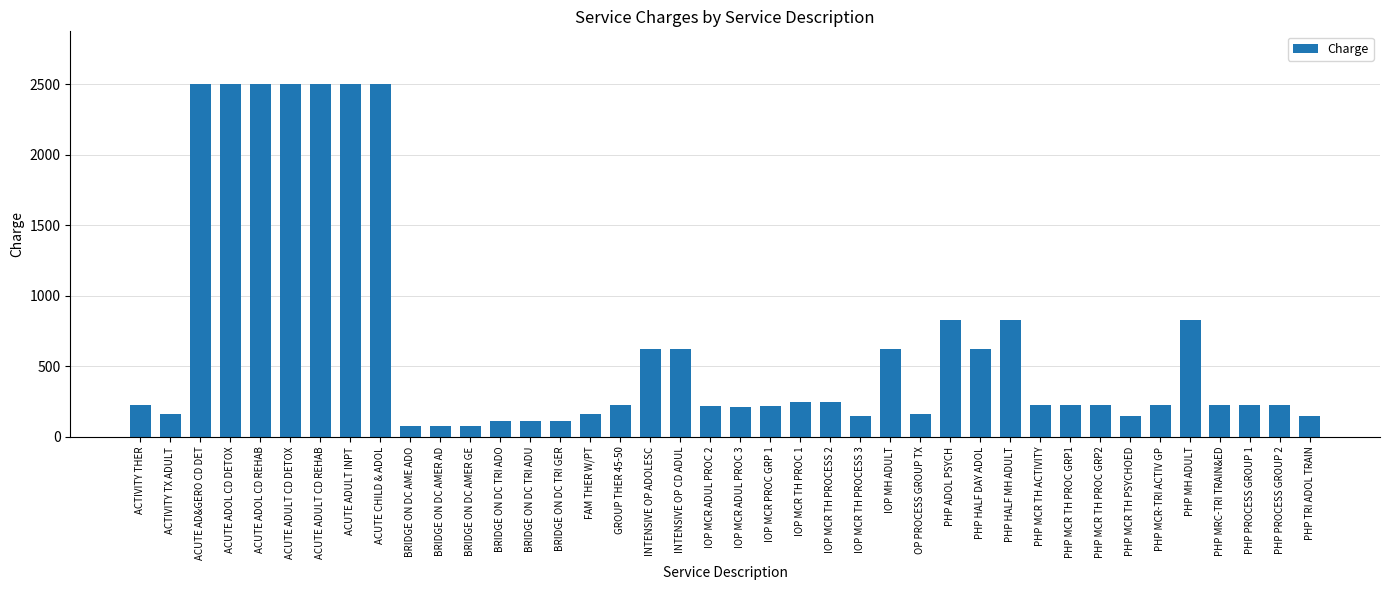

The value at BRIDGE ON DC TRI ADO is 114.5. True or false?

True